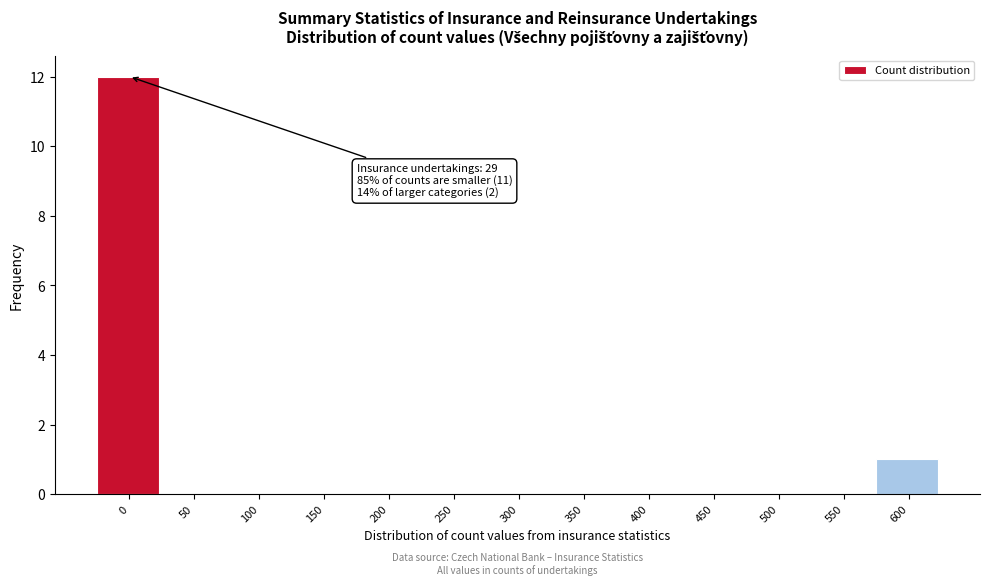

Reading left to right, list all the values displayed in this chart.

0=12	50=0	100=0	150=0	200=0	250=0	300=0	350=0	400=0	450=0	500=0	550=0	600=1